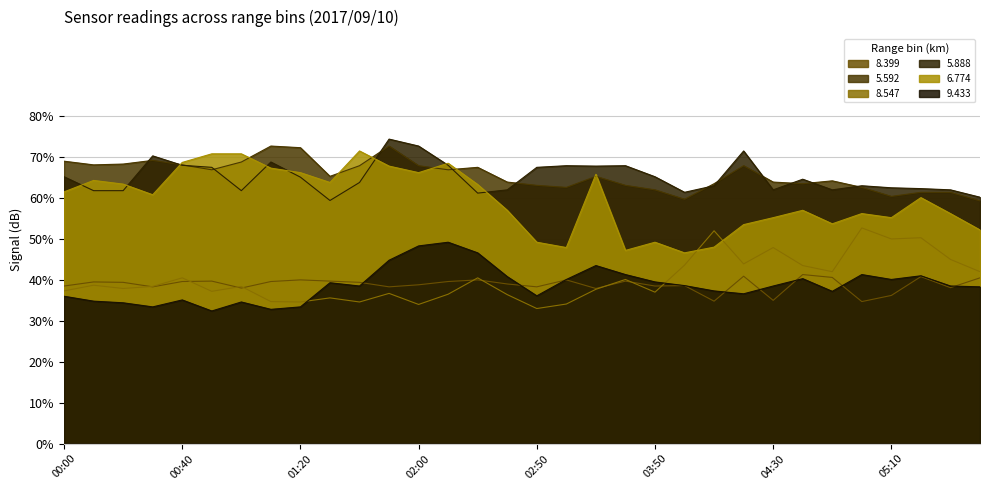

Which series has the widest spread of values?

6.774